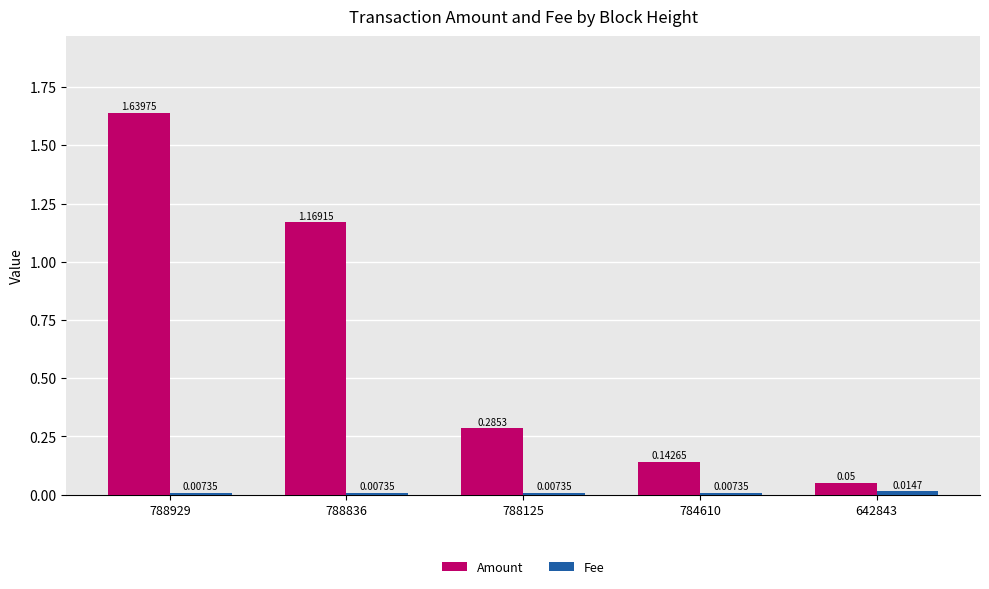

What is the sum of all Amount values?

3.3